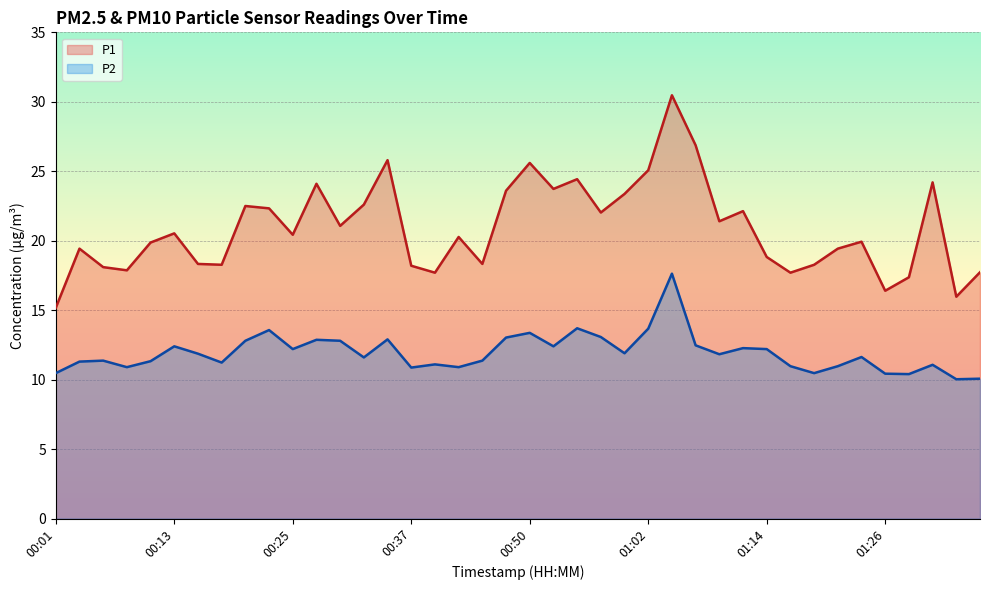

What is the label of the 32nd point from the right?

00:20